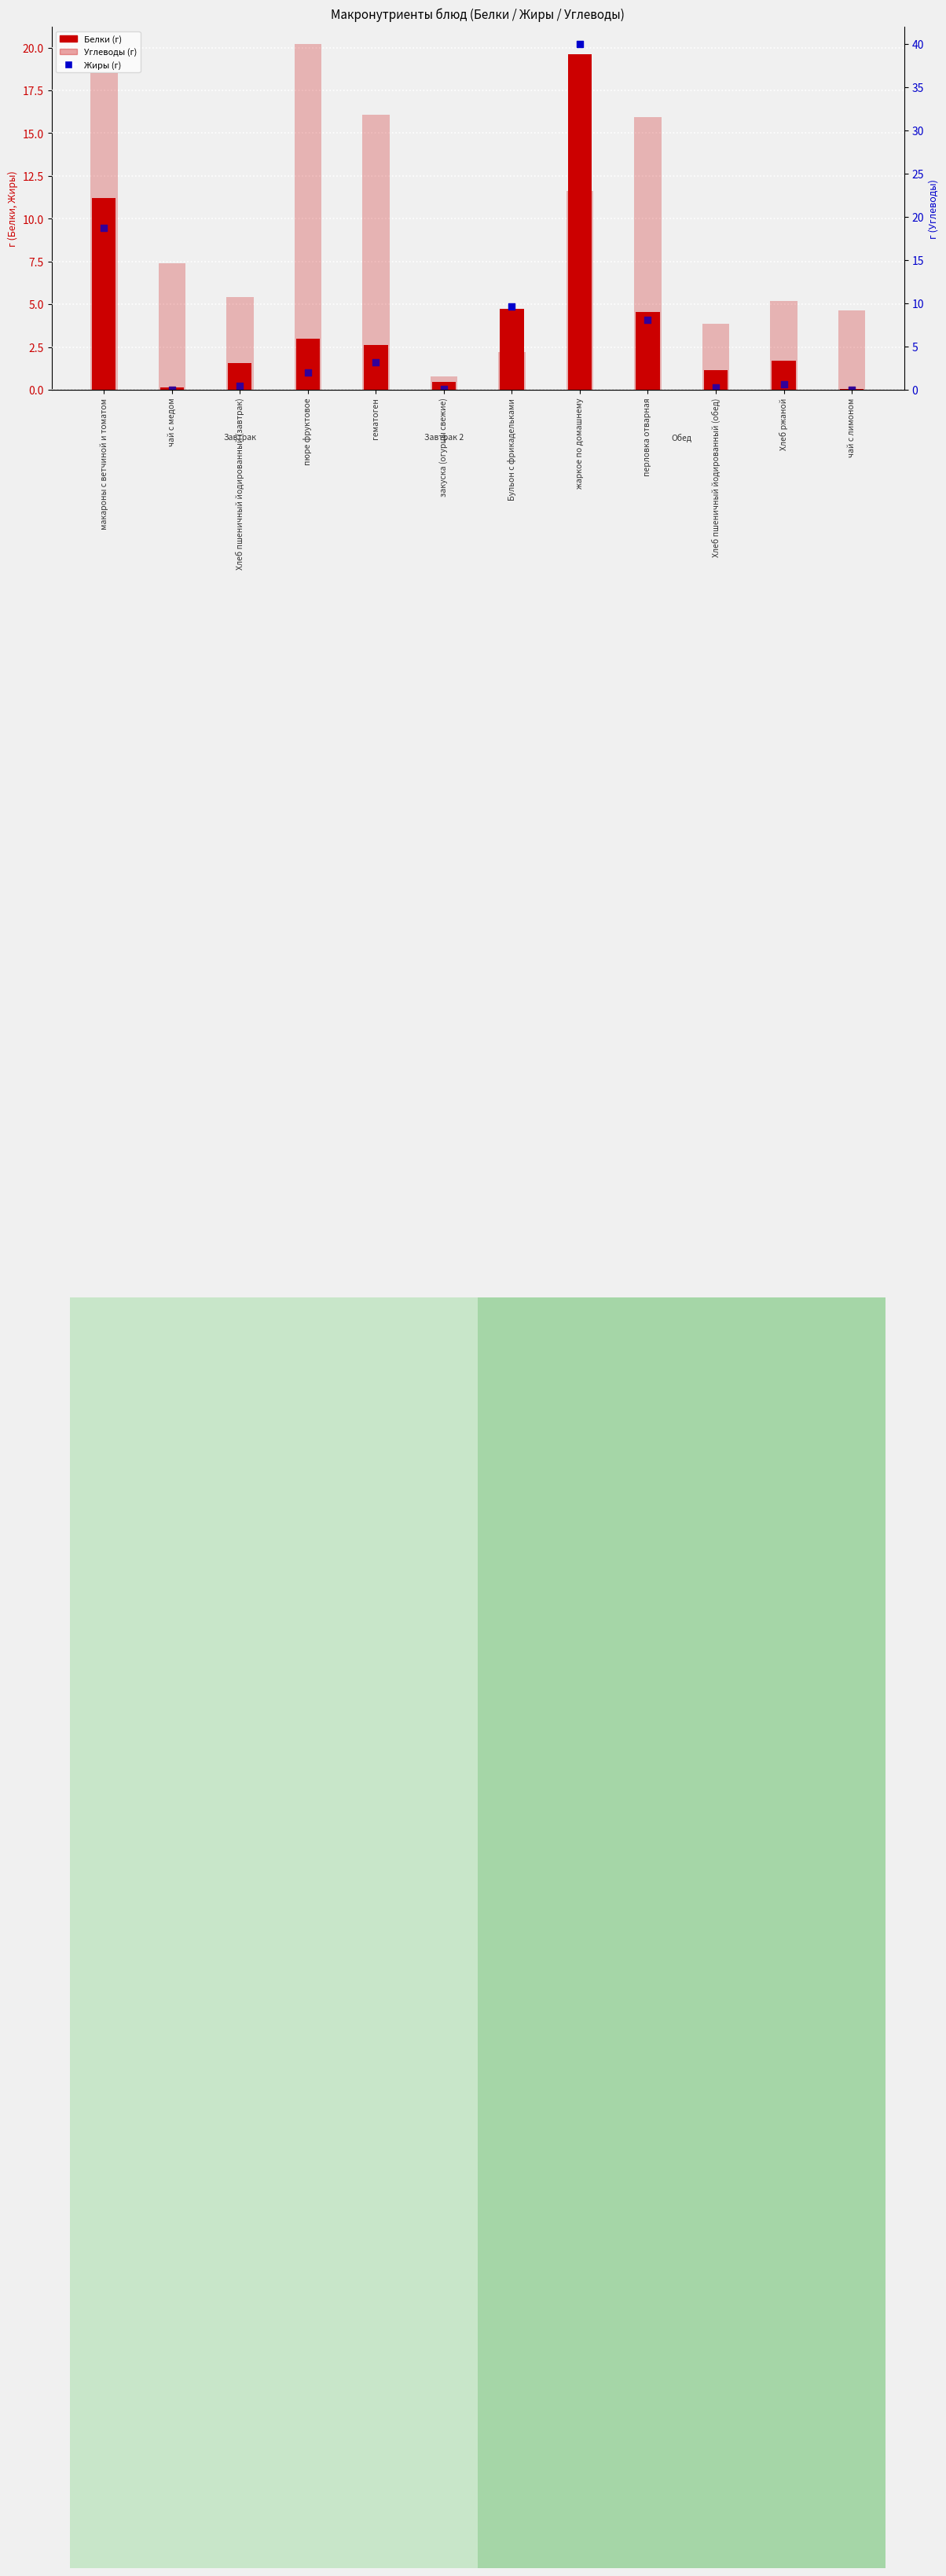

Which series has the largest total across all categories?

Углеводы